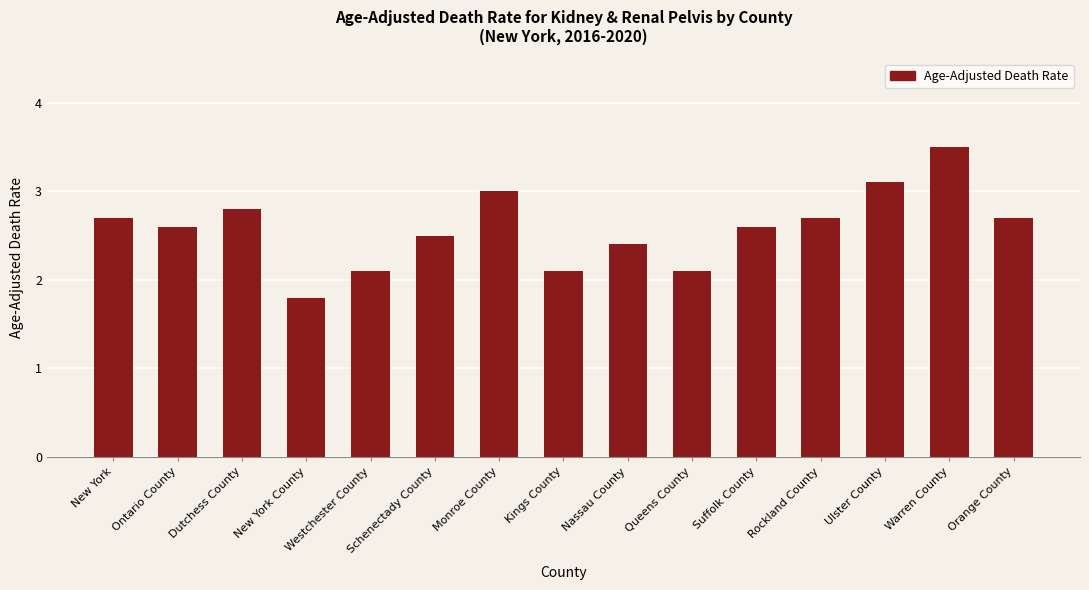

What is the label of the 15th bar from the right?

New York